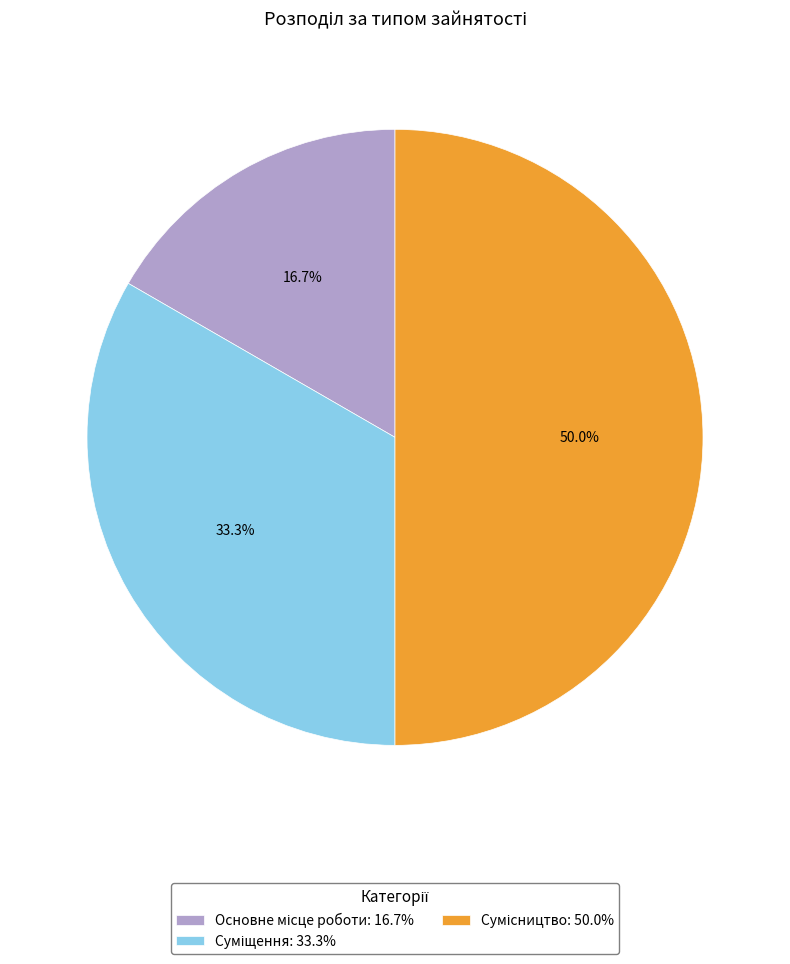

The Сумісництво slice represents 65% of the pie. True or false?

False